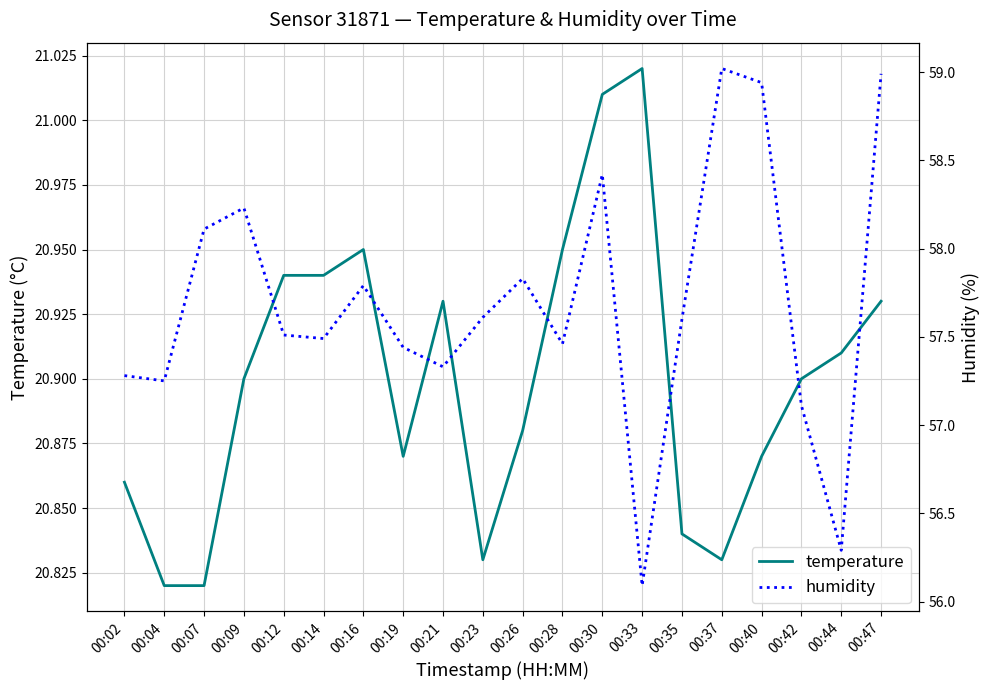

True or false: temperature and humidity cross at least once.

False